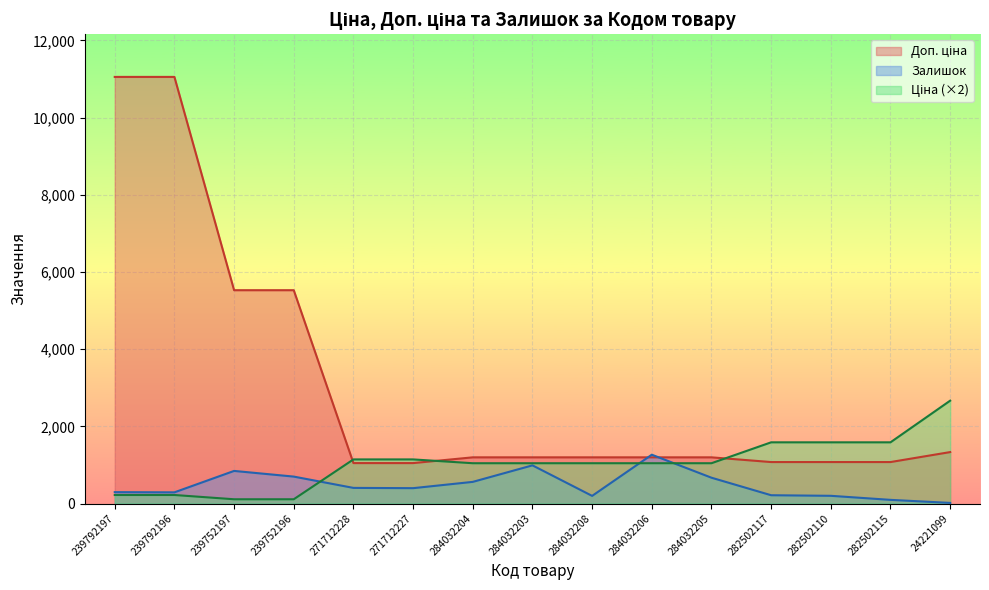

What is the spread (max minus min) of values at 282502110?

1386.0